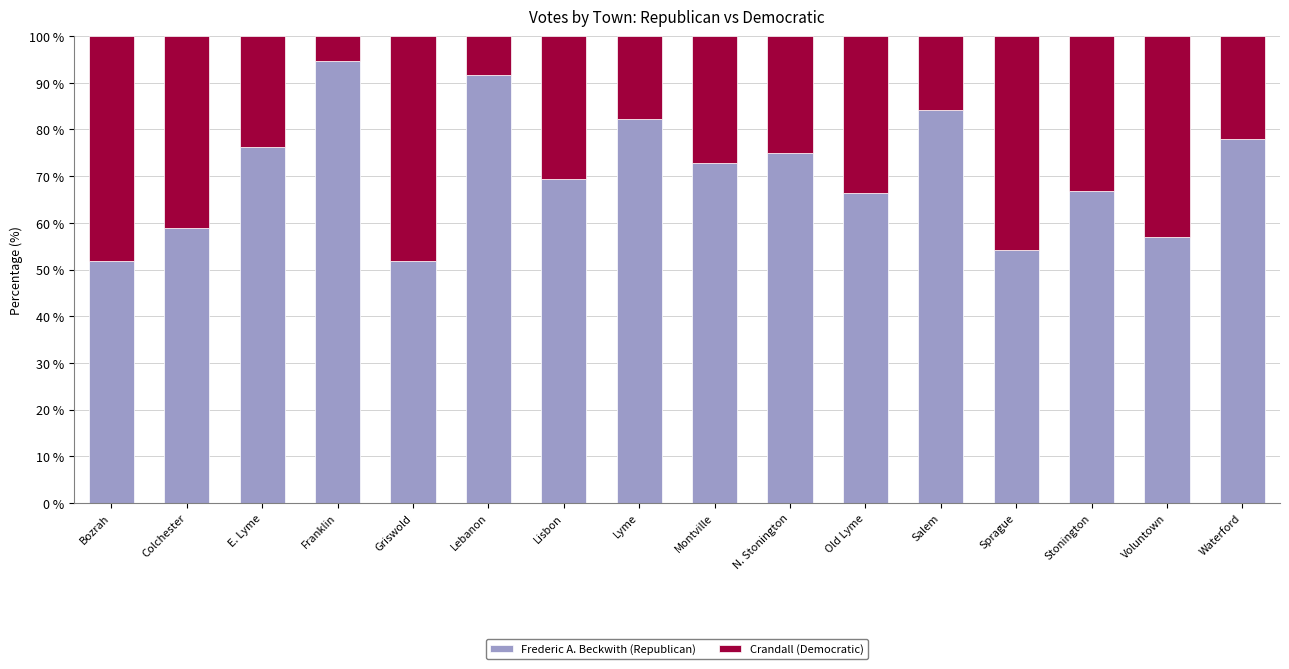

What is the approximate value of Frederic A. Beckwith (Republican) at Sprague?

54.2